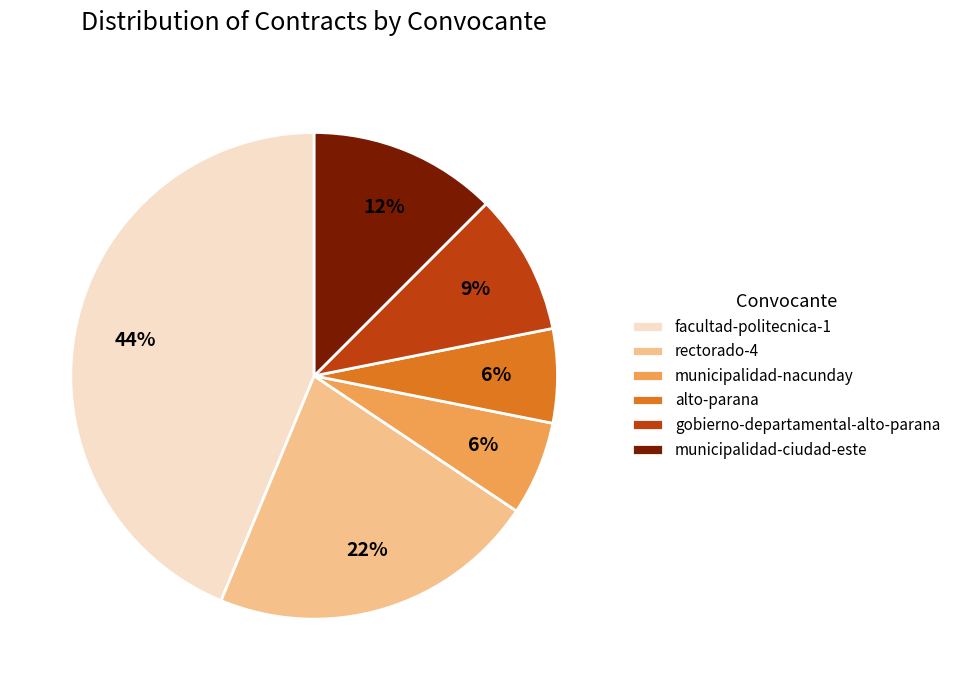

To the nearest percent, what portion does facultad-politecnica-1 represent?

44%